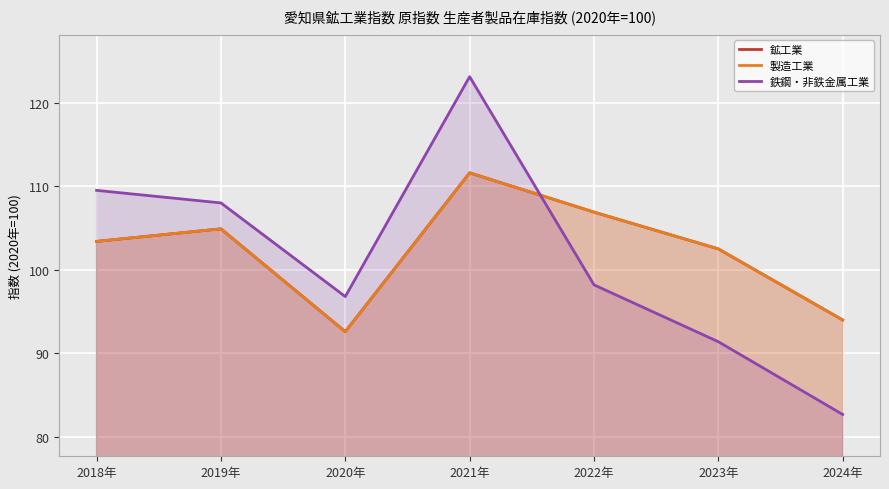

Rank the categories by 鉄鋼・非鉄金属工業 value from lowest to highest.

2024年, 2023年, 2020年, 2022年, 2019年, 2018年, 2021年